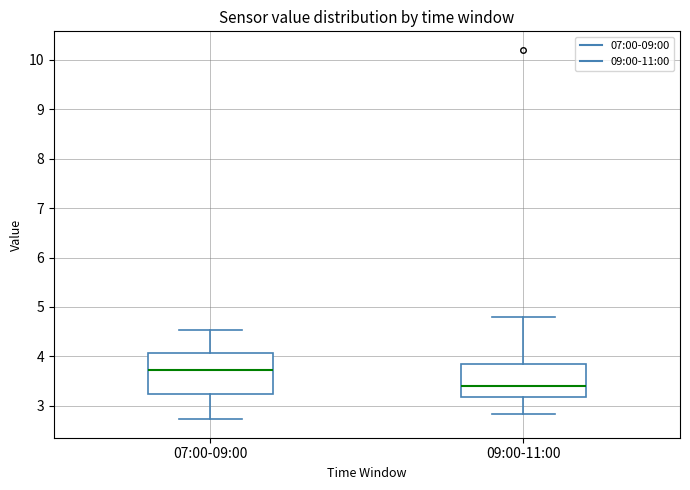

Comparing the boxes themselves (not the whiskers), which one is the tallest?

07:00-09:00